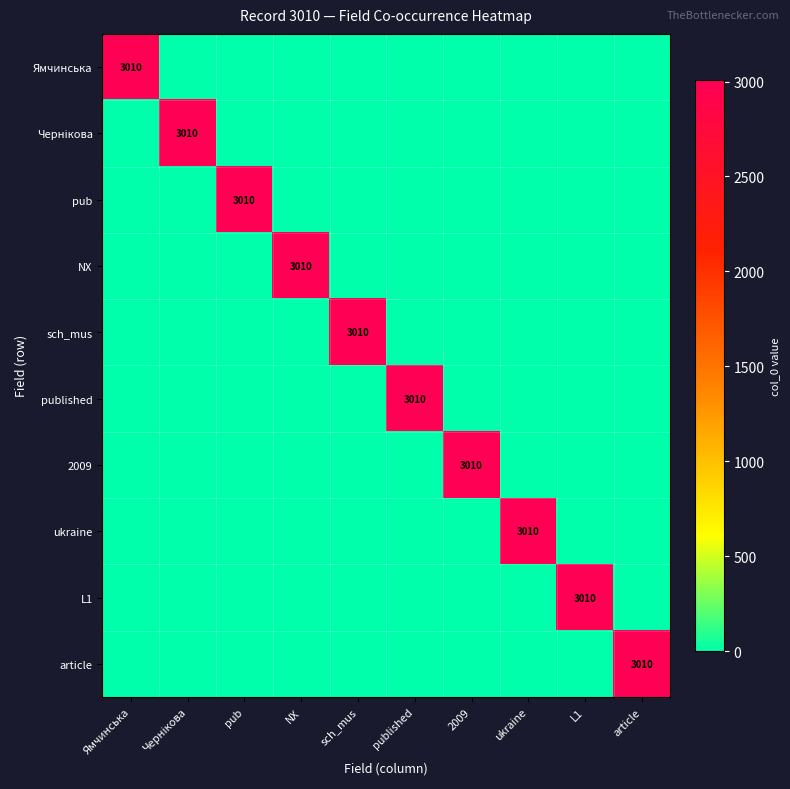

The value of article at article is 4574. True or false?

False